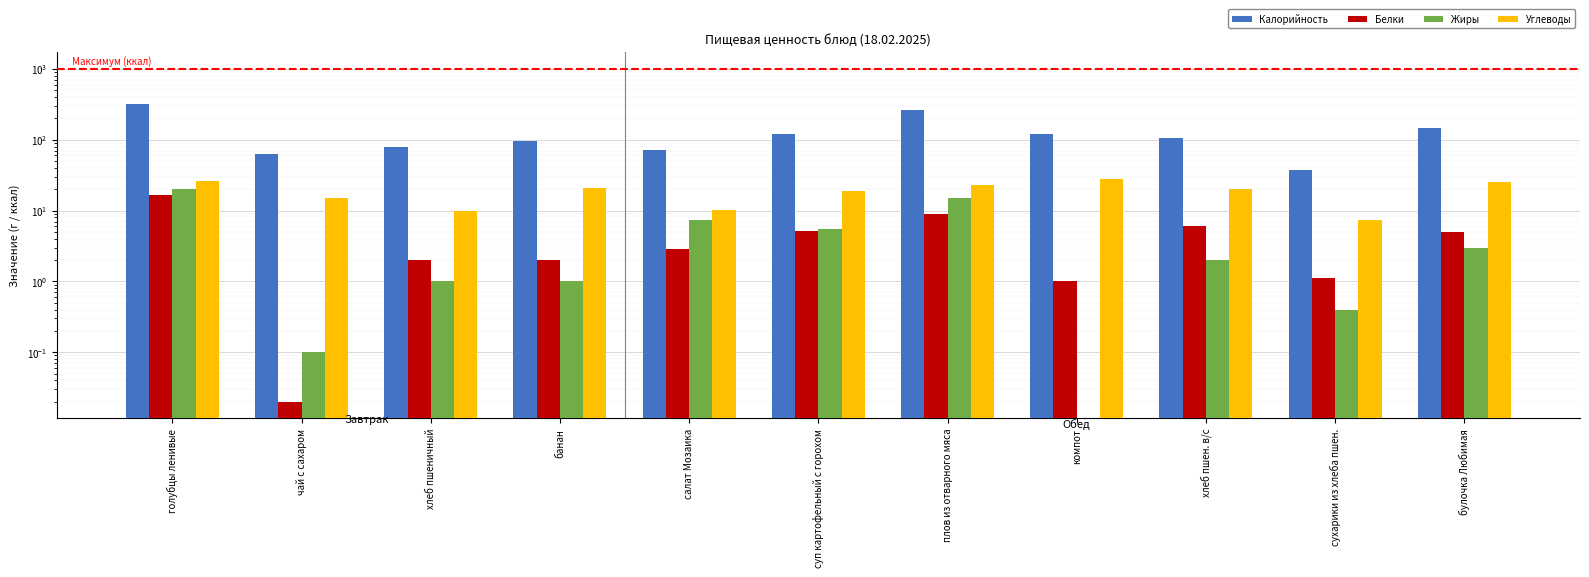

What is the difference between the maximum and minimum values in the Белки series?

16.6